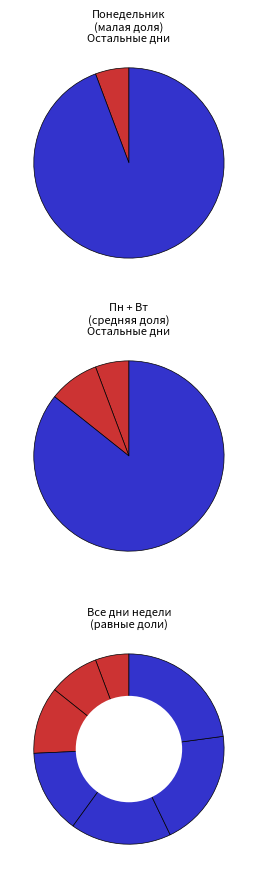

How many segments does this pie chart have?

7